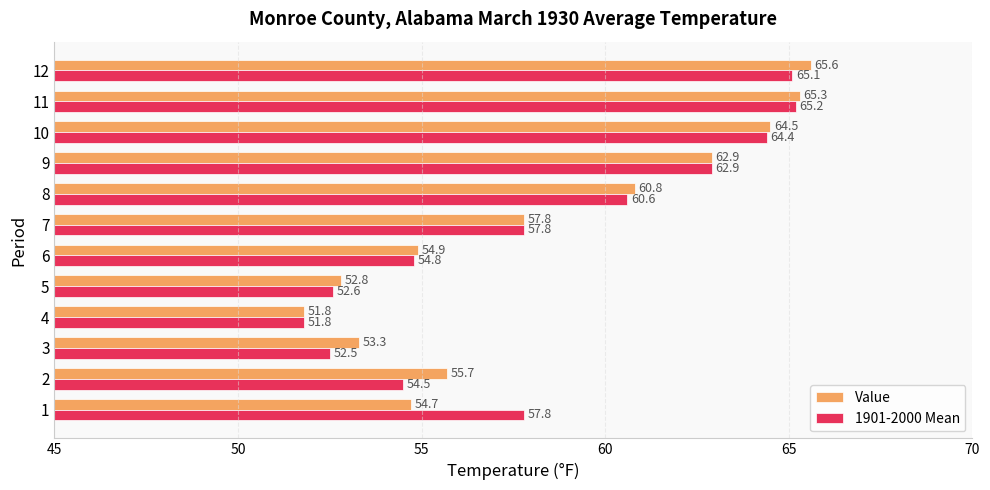

True or false: 1901-2000 Mean has a value of 60.6 at 8.

True